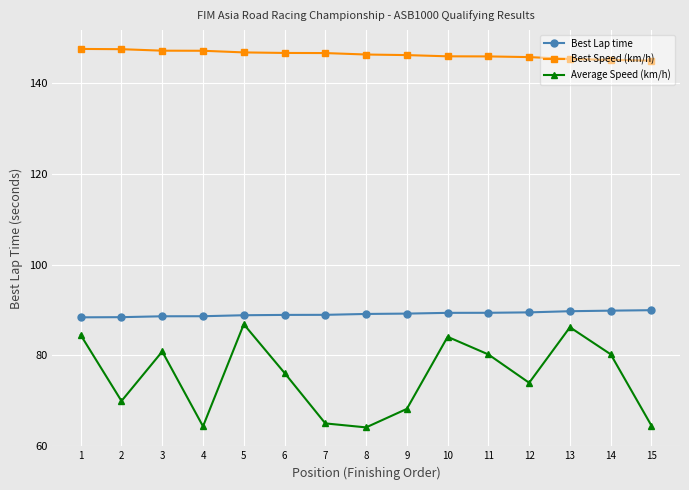

What is the difference between the maximum and second lowest values in the Best Speed (km/h) series?

2.4